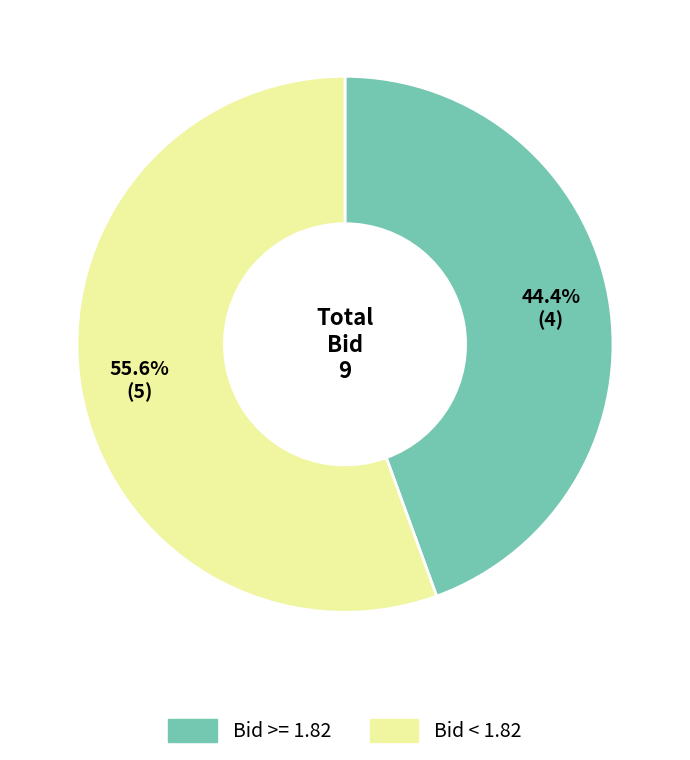

Count the number of slices in the pie.

2